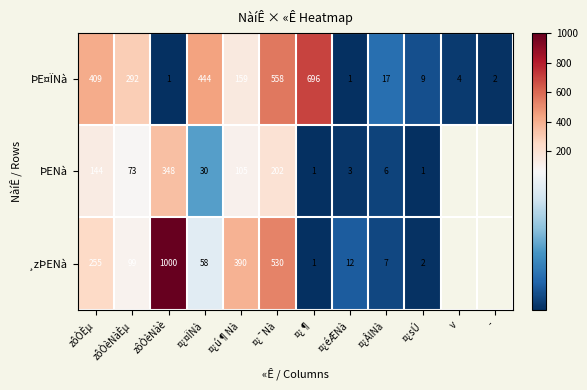

At how many categories does at least one series exceed 177?

7